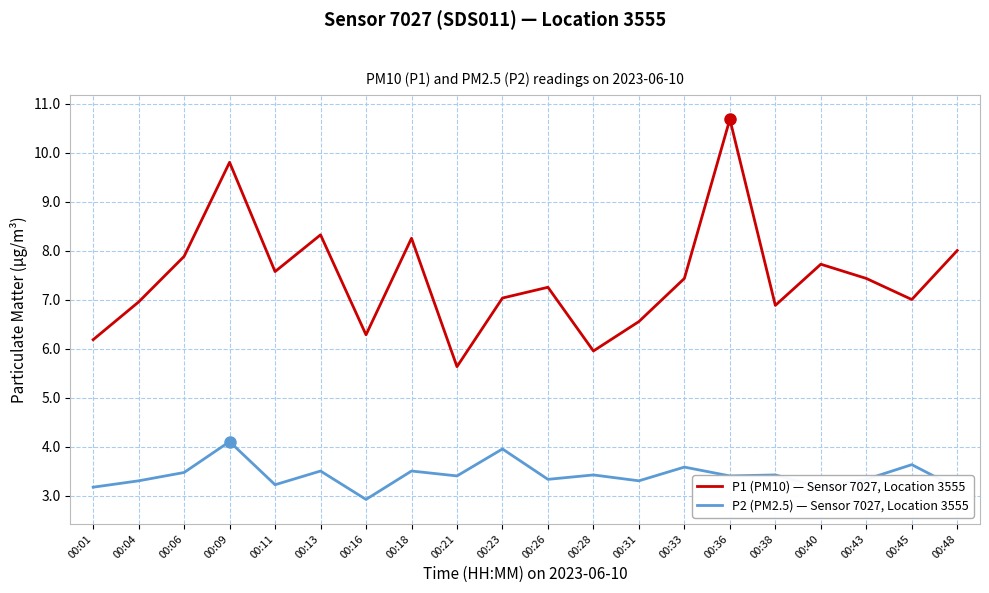

What is the smallest value displayed?

2.9